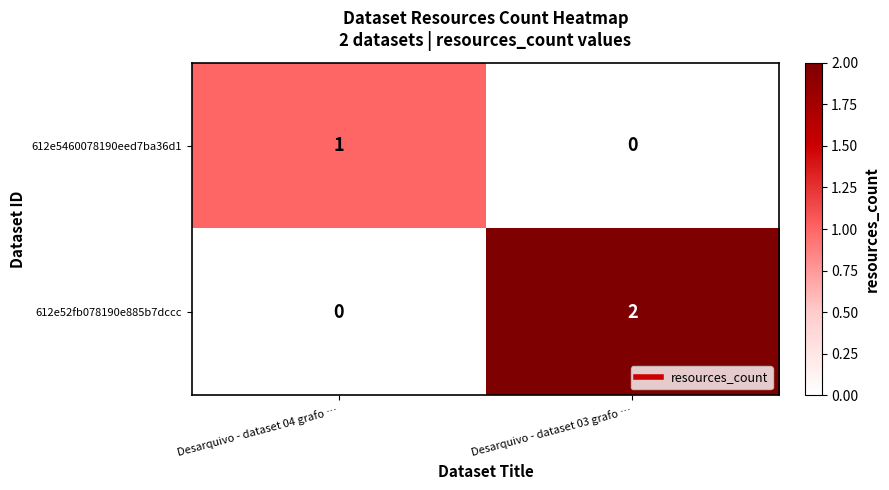

Rank the series at Desarquivo - dataset 04 grafo … from highest to lowest value.

612e5460078190eed7ba36d1, 612e52fb078190e885b7dccc